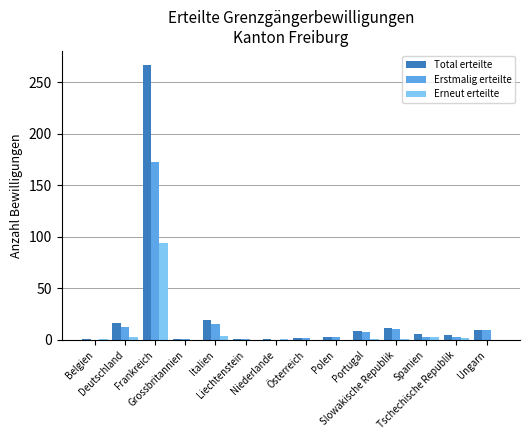

What is the highest value of the Erneut erteilte series?

94